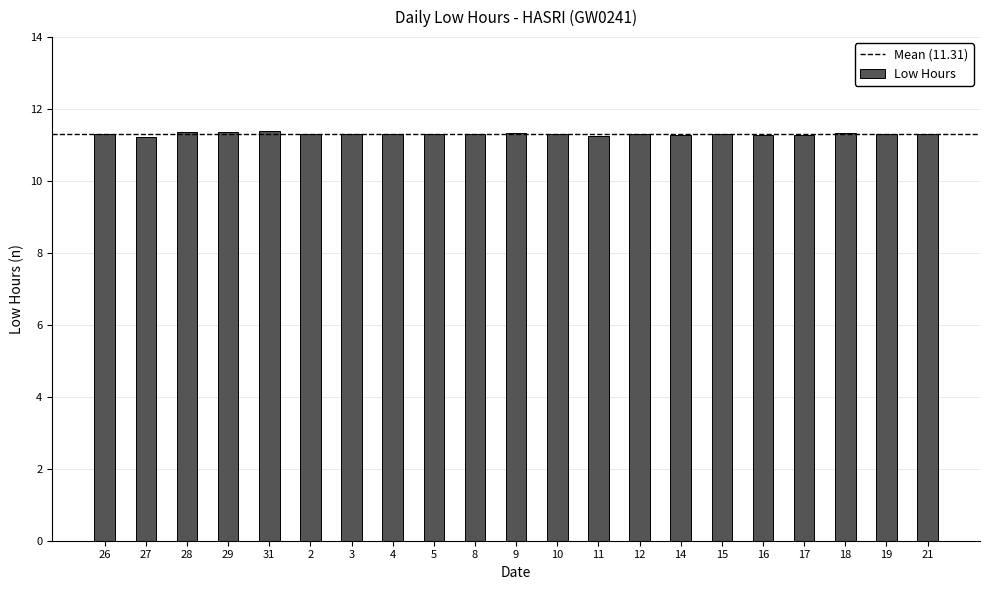

What is the minimum value shown in the chart?

11.2